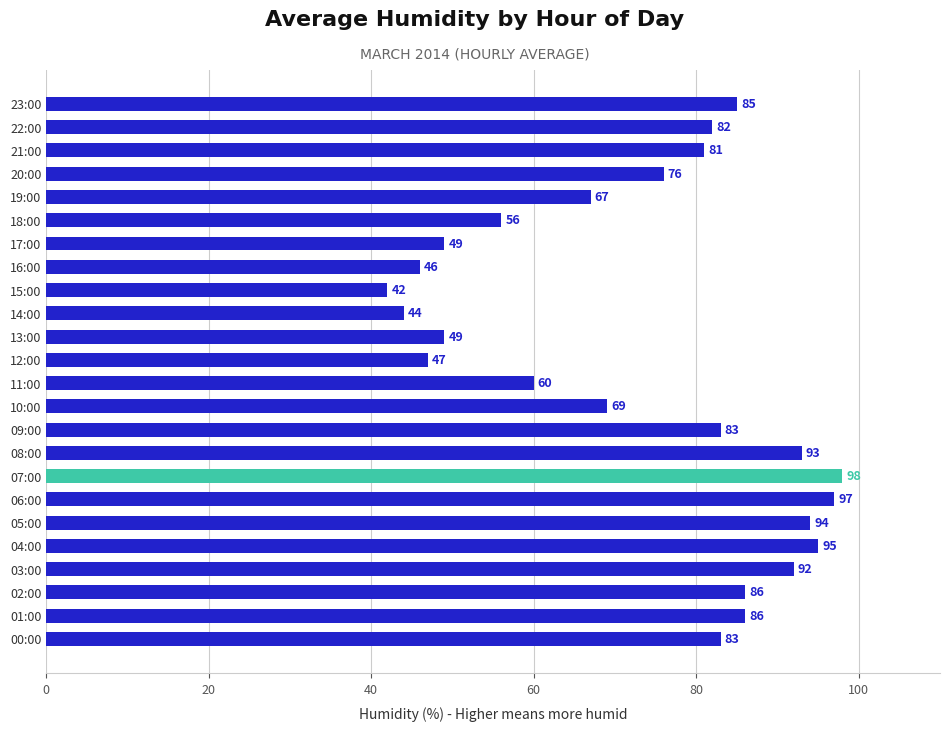

At which label is the value closest to 70?

10:00